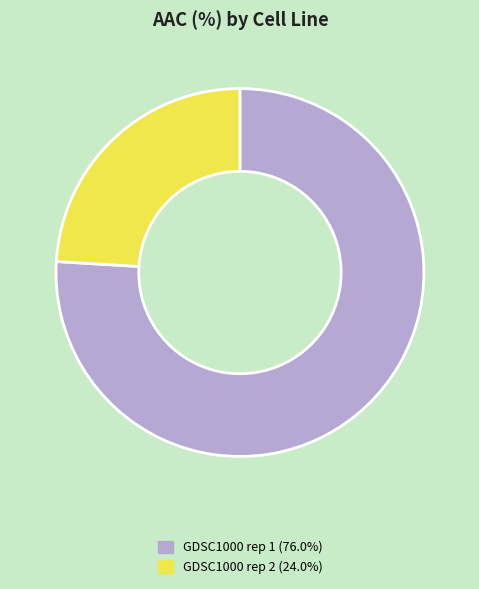

What is the smallest slice in the pie chart?

GDSC1000 rep 2